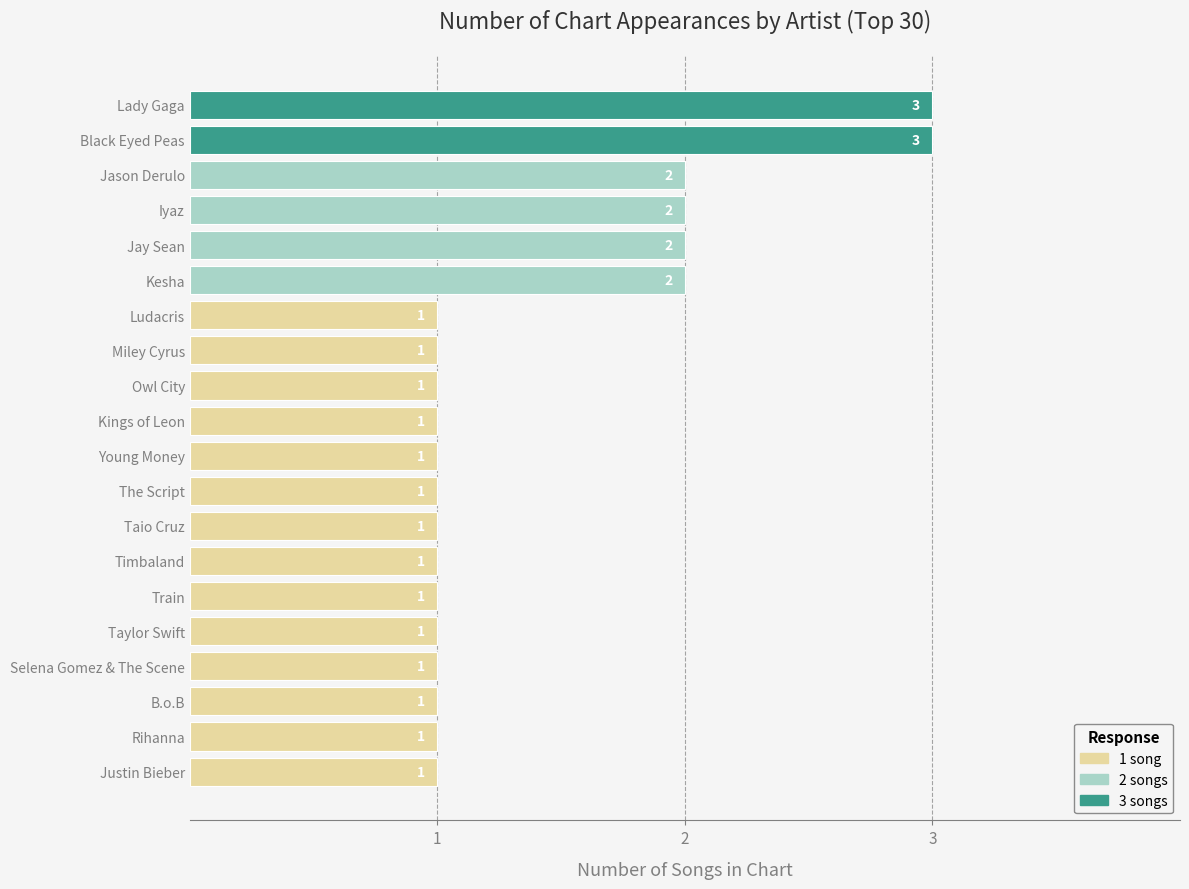

Between Black Eyed Peas and Ludacris, which is larger?

Black Eyed Peas